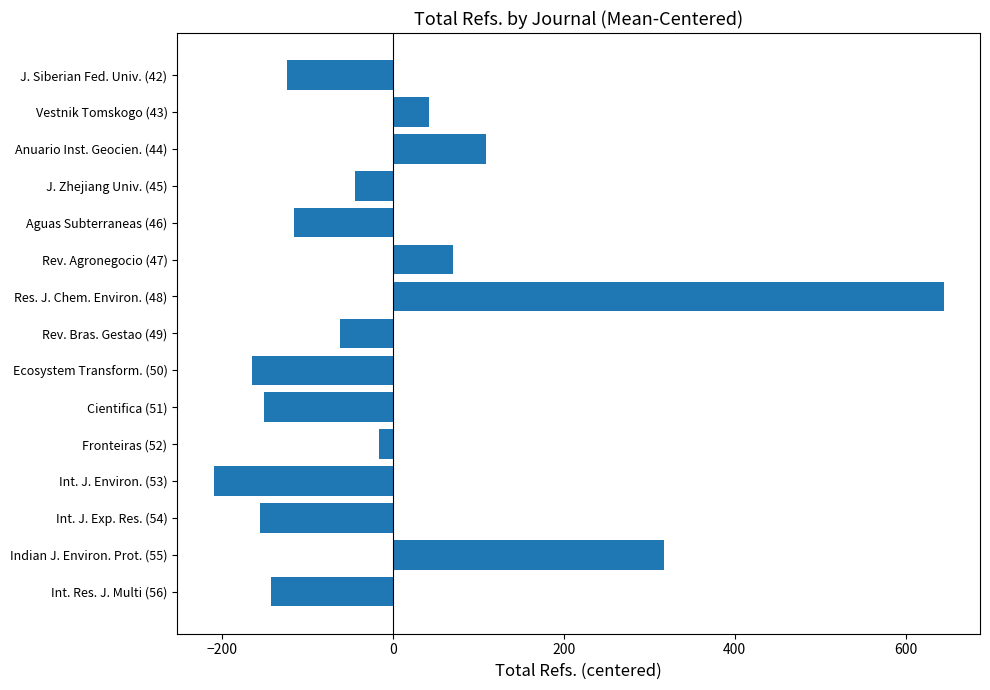

What is the change in value from Int. J. Exp. Res. (54) to Int. J. Environ. (53)?

-54.0